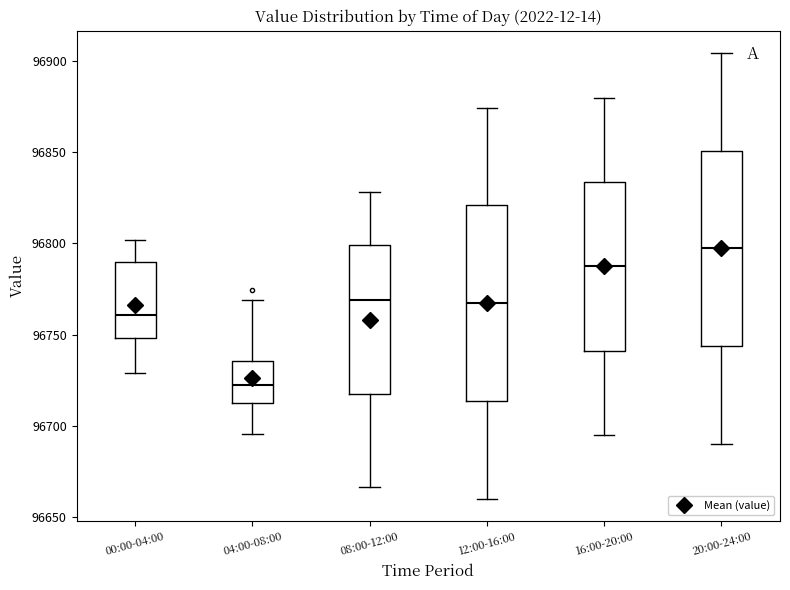

Which box's median line is the lowest?

04:00-08:00